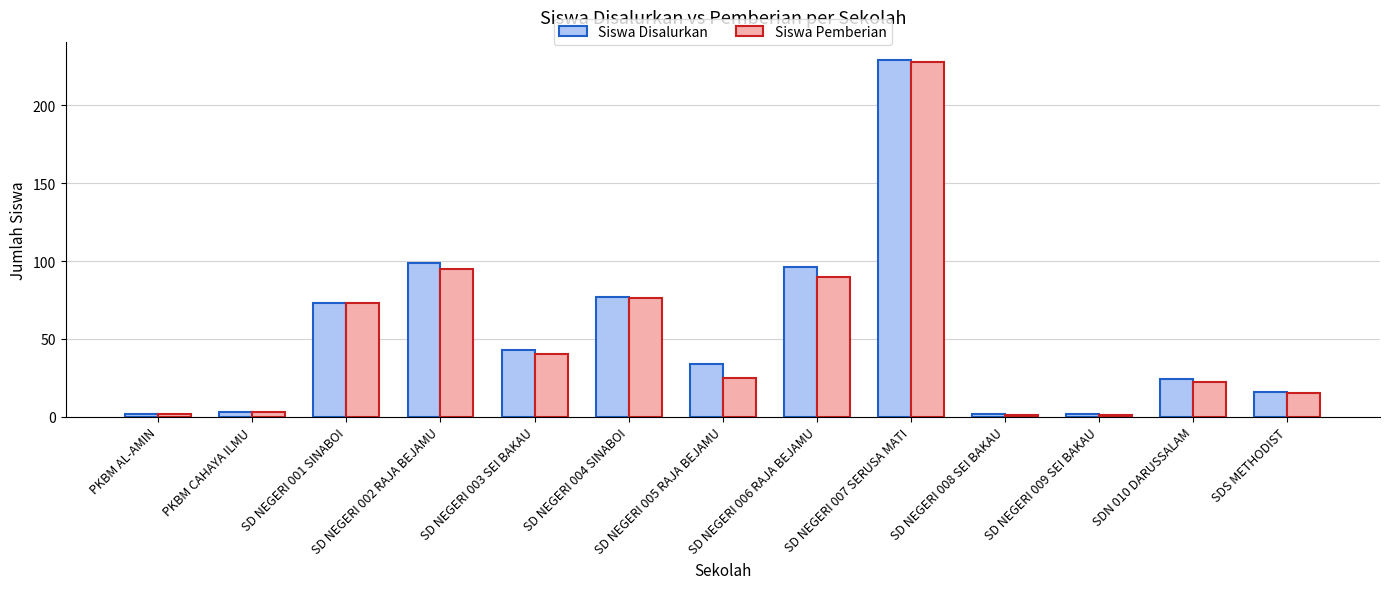

Reading left to right, list all the values displayed in this chart.

Siswa Disalurkan: PKBM AL-AMIN=2	PKBM CAHAYA ILMU=3	SD NEGERI 001 SINABOI=73	SD NEGERI 002 RAJA BEJAMU=99	SD NEGERI 003 SEI BAKAU=43	SD NEGERI 004 SINABOI=77	SD NEGERI 005 RAJA BEJAMU=34	SD NEGERI 006 RAJA BEJAMU=96	SD NEGERI 007 SERUSA MATI=229	SD NEGERI 008 SEI BAKAU=2	SD NEGERI 009 SEI BAKAU=2	SDN 010 DARUSSALAM=24	SDS METHODIST=16
Siswa Pemberian: PKBM AL-AMIN=2	PKBM CAHAYA ILMU=3	SD NEGERI 001 SINABOI=73	SD NEGERI 002 RAJA BEJAMU=95	SD NEGERI 003 SEI BAKAU=40	SD NEGERI 004 SINABOI=76	SD NEGERI 005 RAJA BEJAMU=25	SD NEGERI 006 RAJA BEJAMU=90	SD NEGERI 007 SERUSA MATI=228	SD NEGERI 008 SEI BAKAU=1	SD NEGERI 009 SEI BAKAU=1	SDN 010 DARUSSALAM=22	SDS METHODIST=15